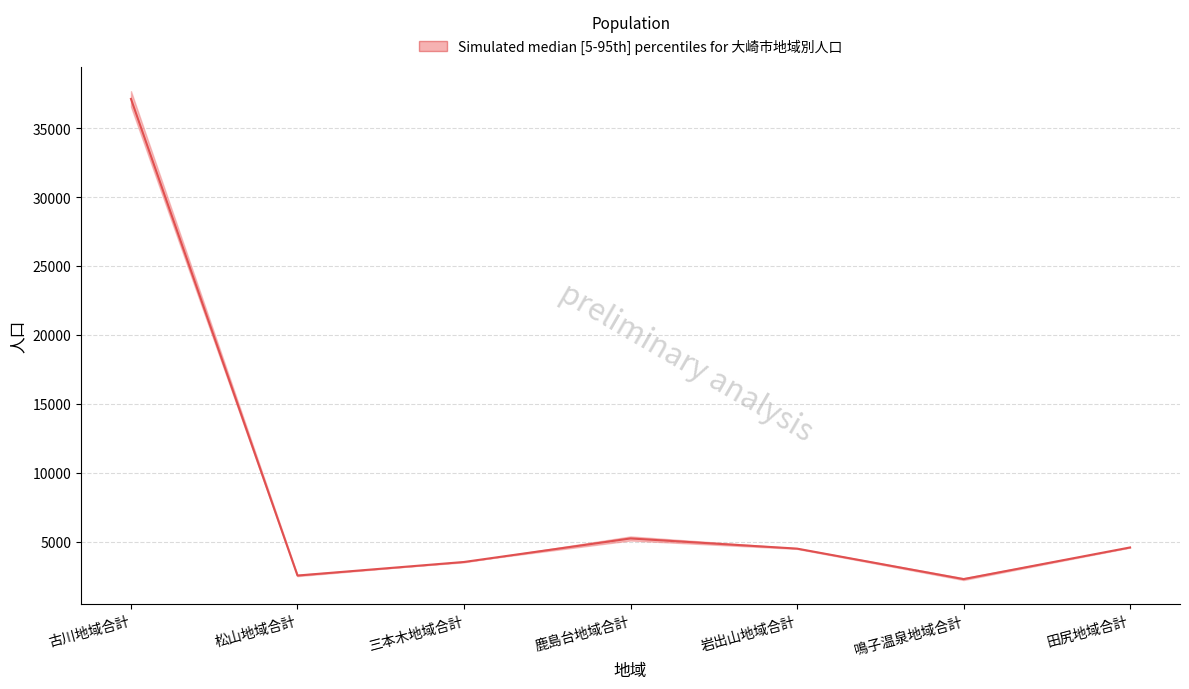

What is the average value of the 女 (upper) series?

8679